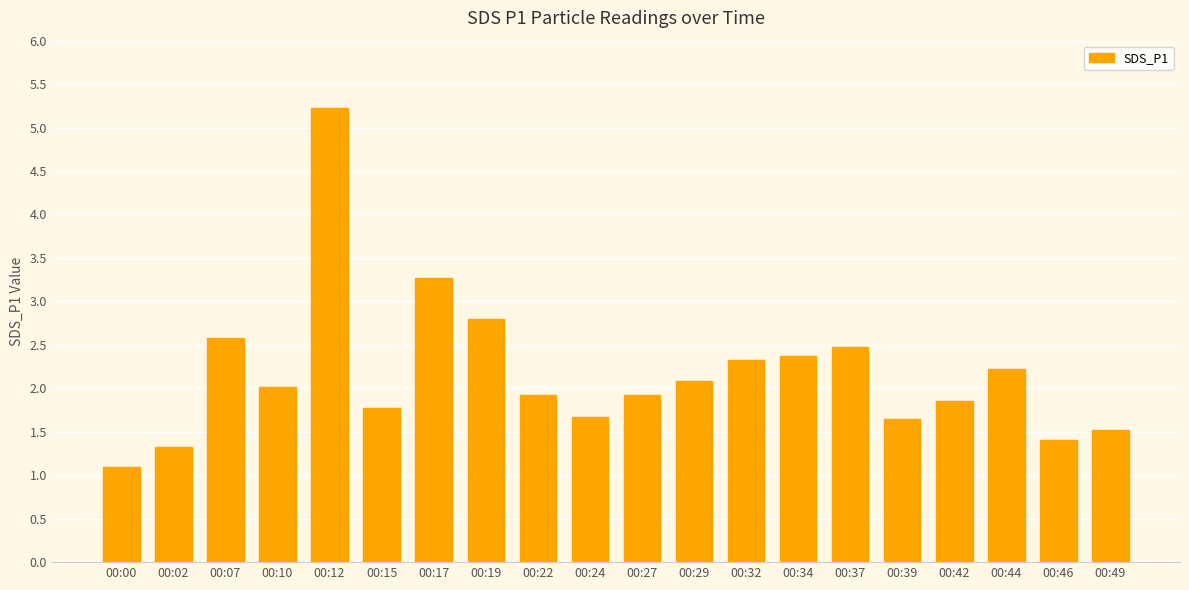

What is the value of the 9th bar from the left?

1.9